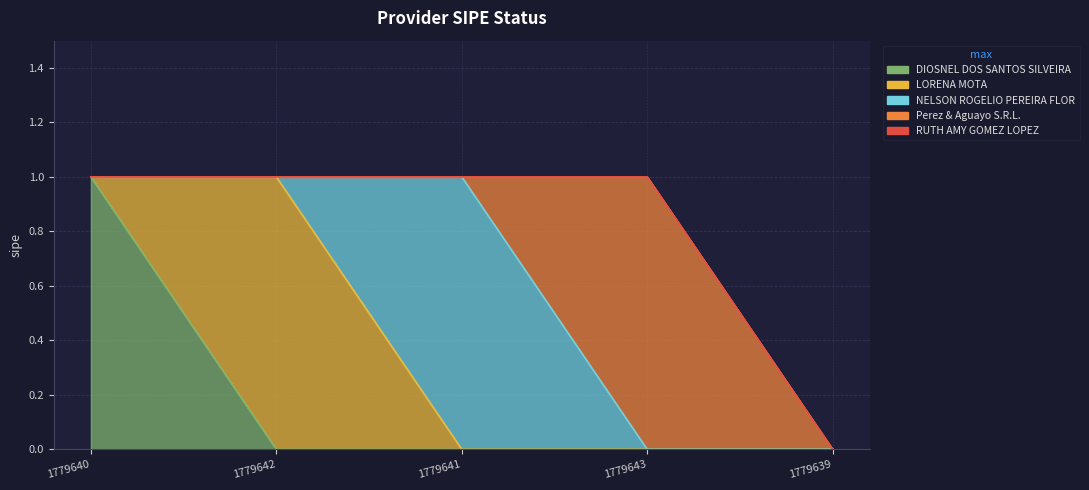

List the labels in order of value, smallest first.

1779639, 1779640, 1779642, 1779641, 1779643